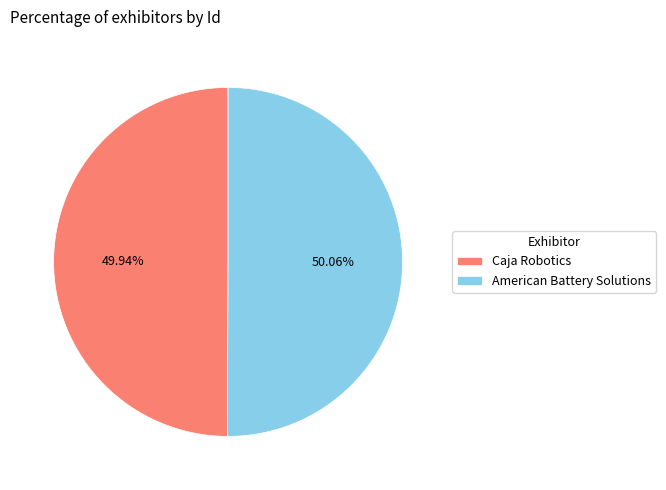

Is there a majority slice in this chart?

Yes